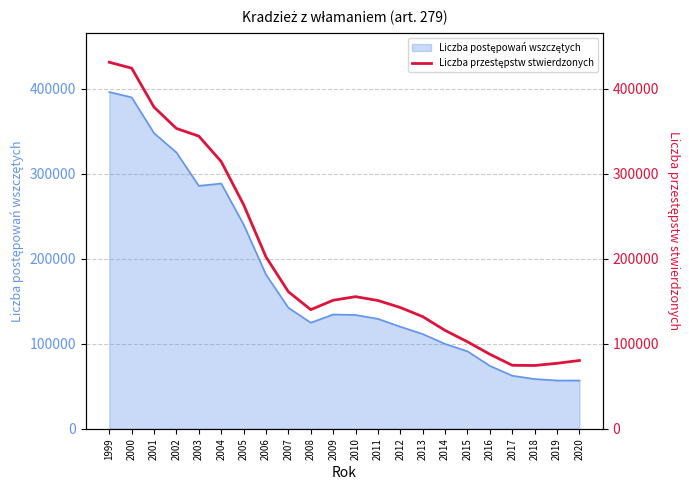

How many data points are above 151336?

10